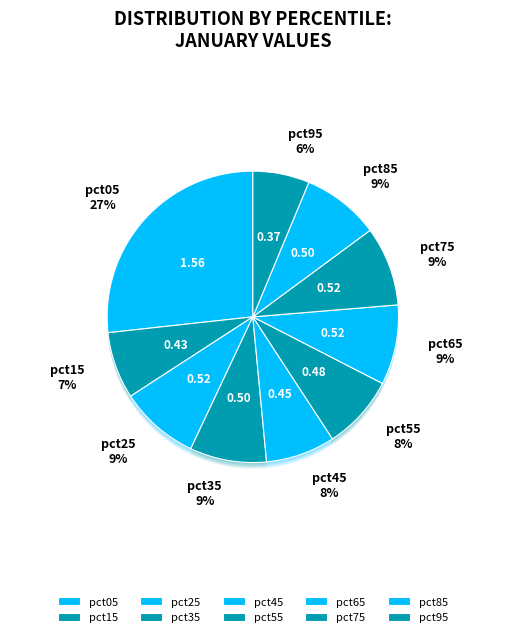

True or false: pct15 accounts for 7% of the total.

True